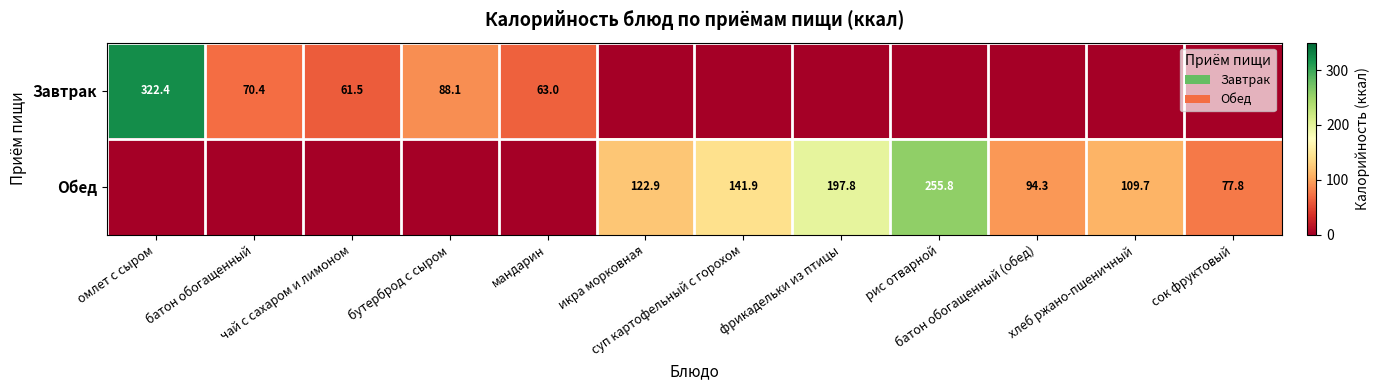

What is the sum of all Обед values?

1000.2